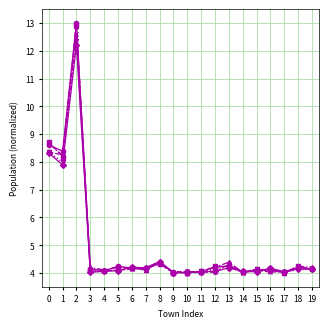

What is the minimum value shown in the chart?

4.0